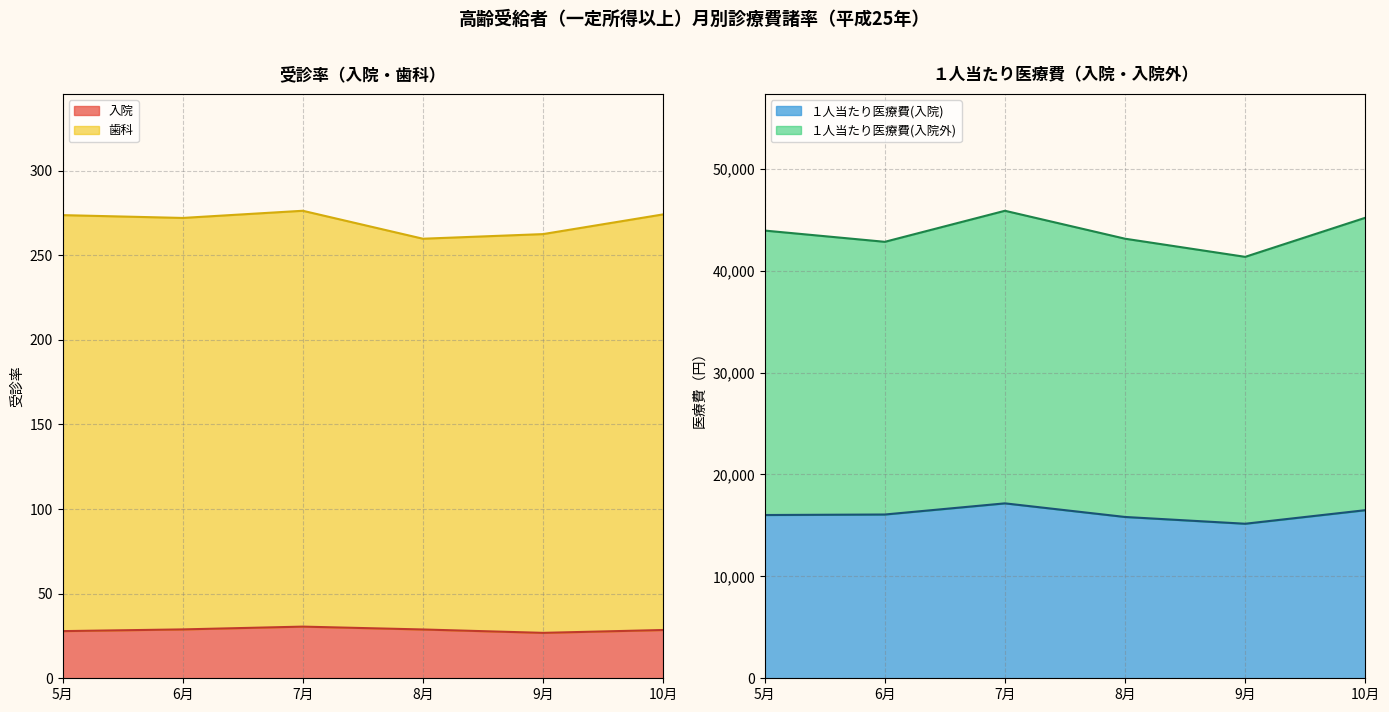

What is the spread (max minus min) of values at 10月?

45168.5